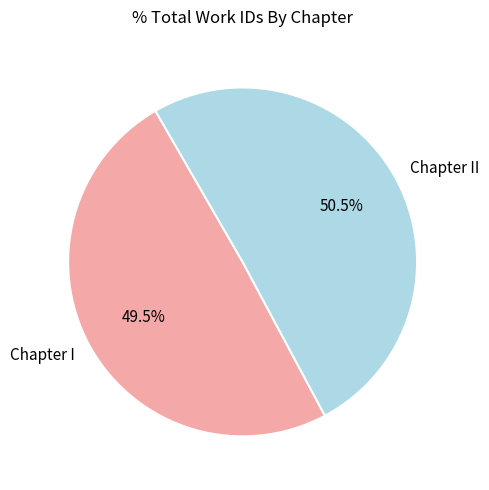

Which category has the biggest portion of the pie?

Chapter II